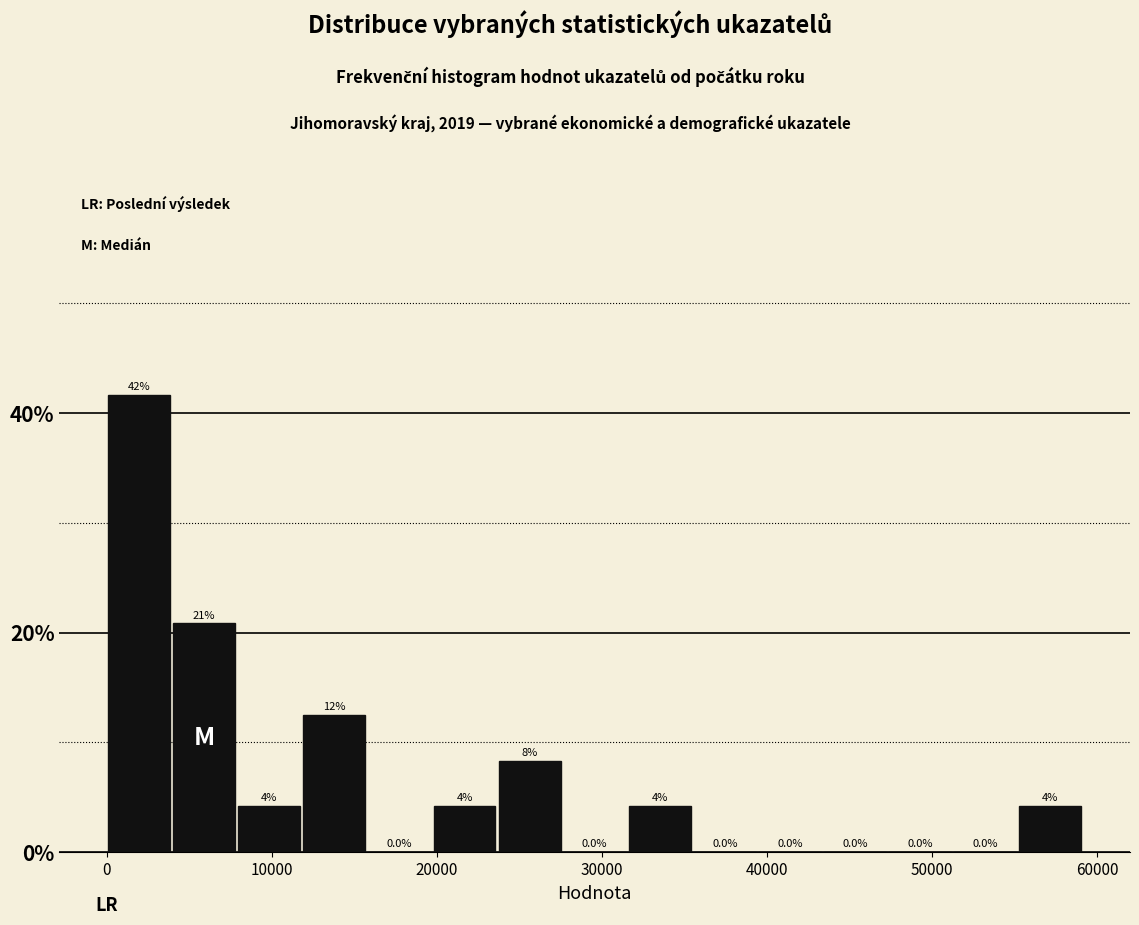

Read against the x-axis, roughly where is the centre of the tallest bar?

2000